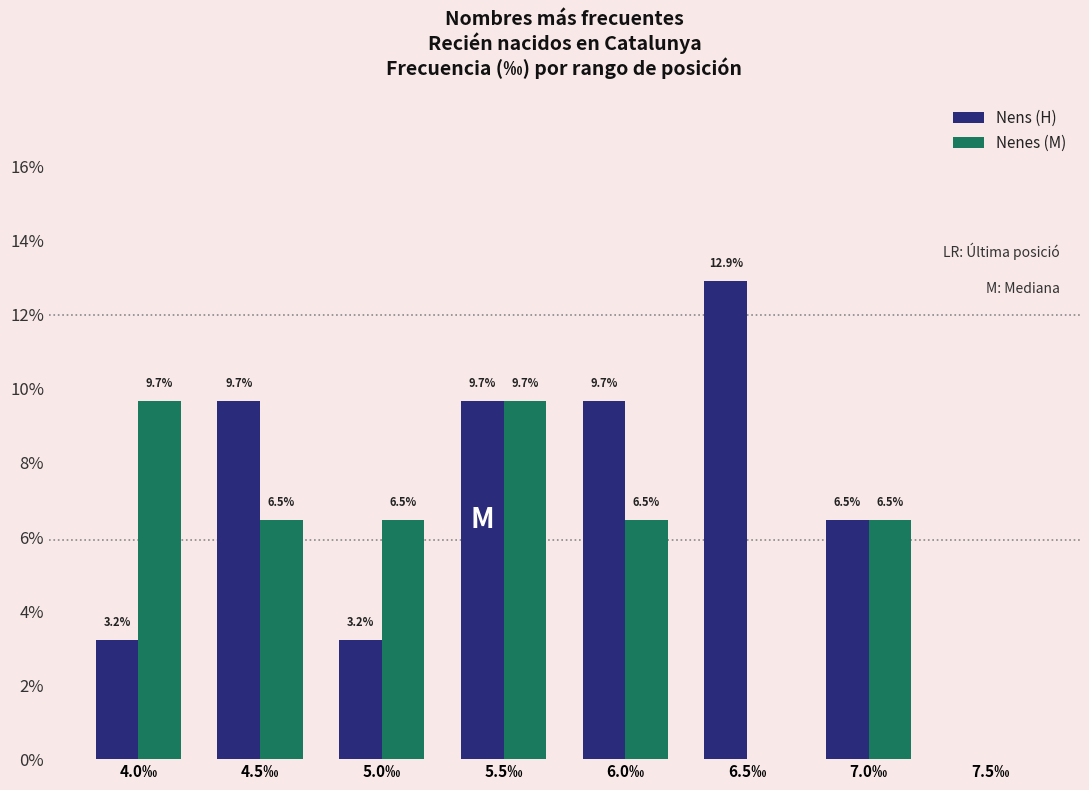

Reading left to right, list all the values displayed in this chart.

Nens (H): 4.0‰=3.2	4.5‰=9.7	5.0‰=3.2	5.5‰=9.7	6.0‰=9.7	6.5‰=12.9	7.0‰=6.5	7.5‰=0.0
Nenes (M): 4.0‰=9.7	4.5‰=6.5	5.0‰=6.5	5.5‰=9.7	6.0‰=6.5	6.5‰=0.0	7.0‰=6.5	7.5‰=0.0